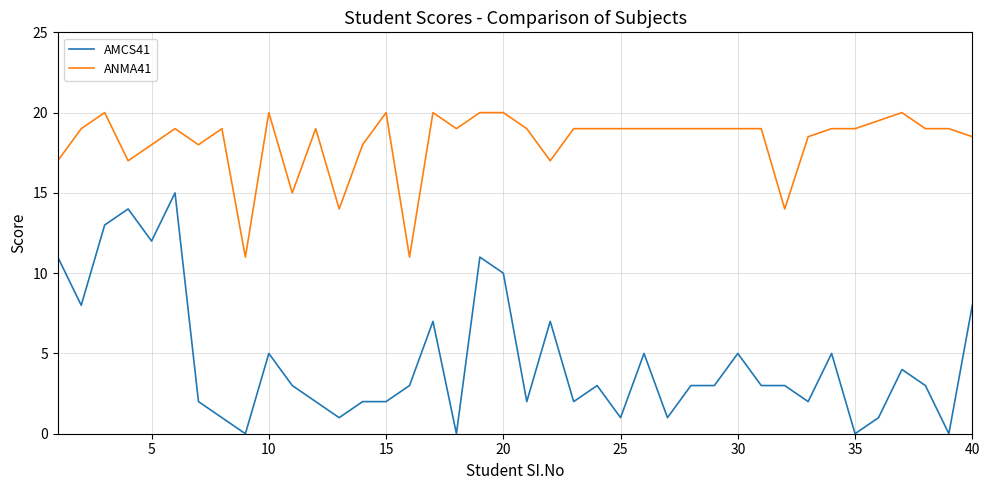

What is the highest value of the AMCS41 series?

15.0